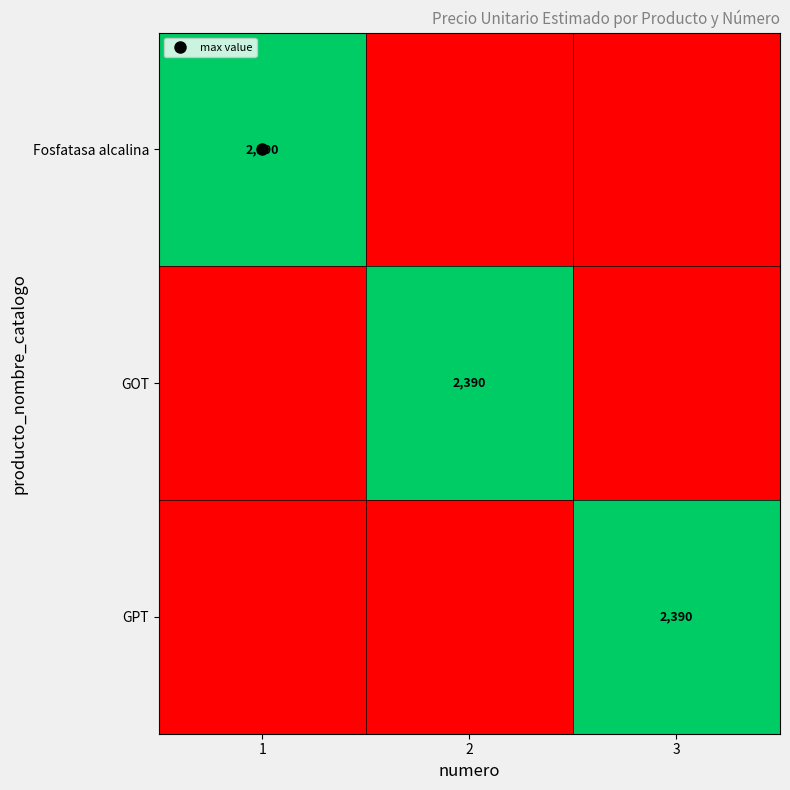

True or false: GOT has a value of 0 at 3.

True